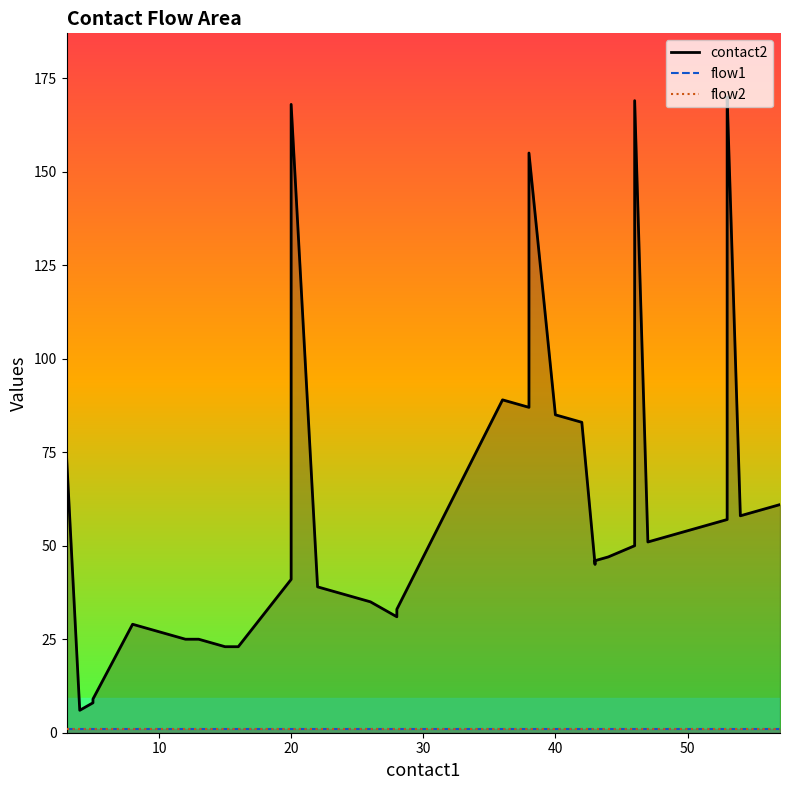

Which series has the largest total across all categories?

contact2